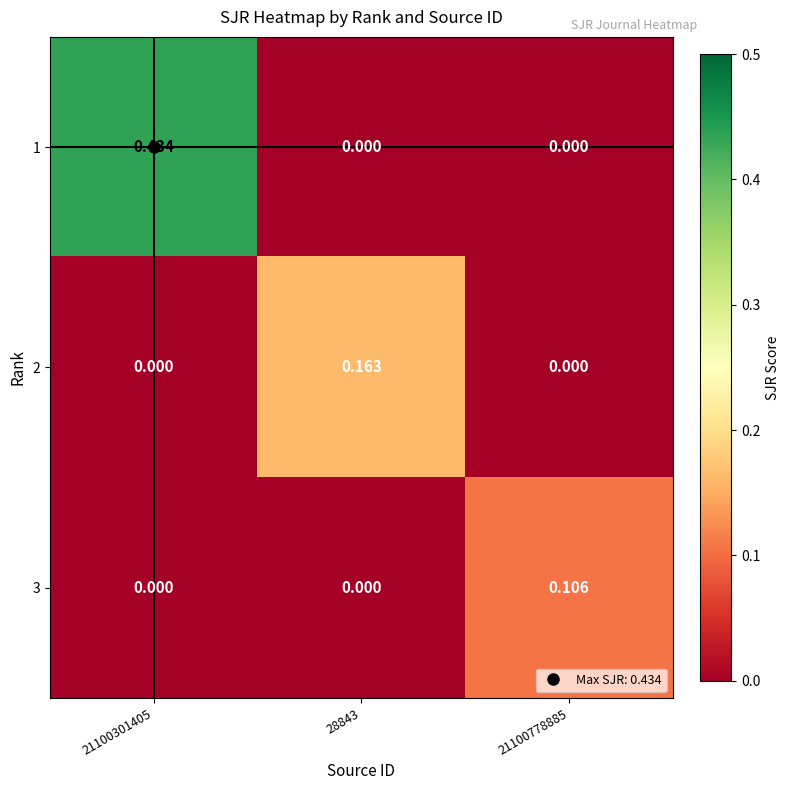

Which series changed the most between 28843 and 21100778885?

2